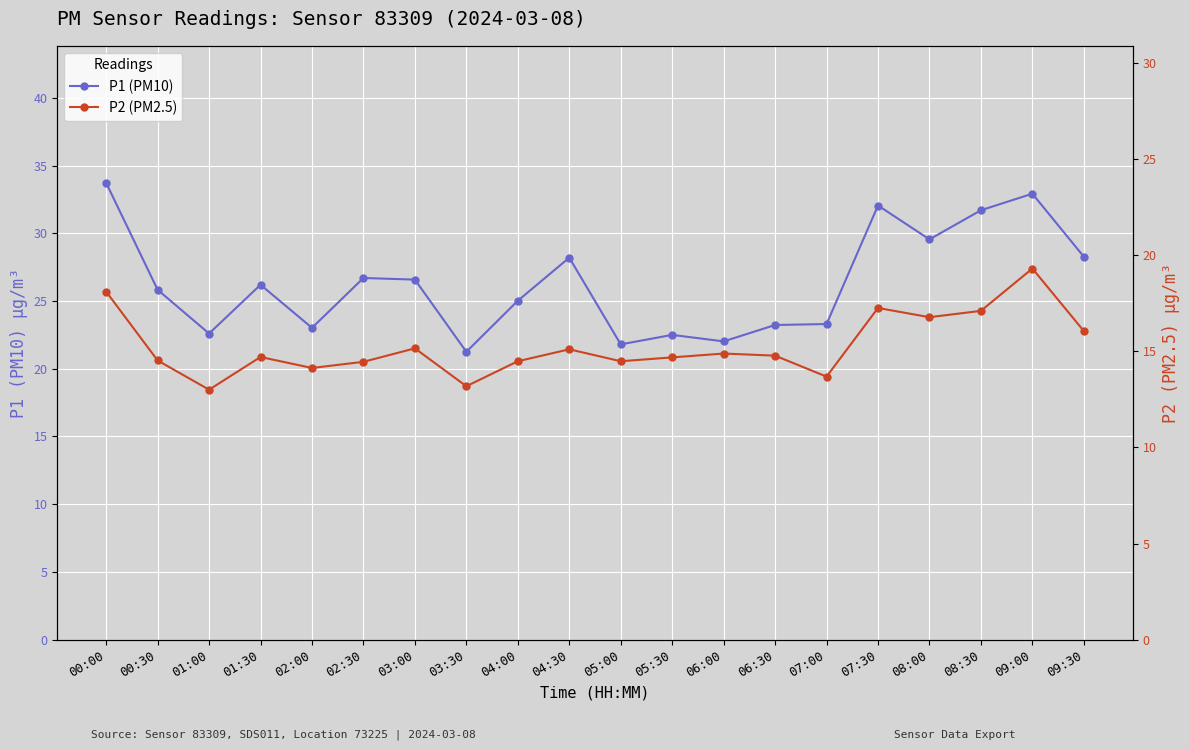

What is the difference between the P1 (PM10) values at 02:00 and 02:30?

3.7